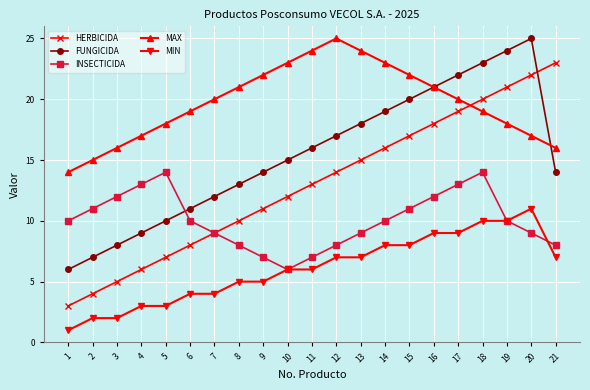

What is the value of the MAX point at the 11th from the left?

24